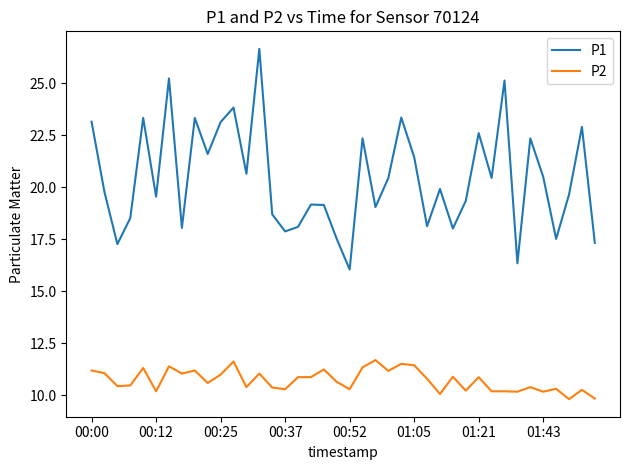

Which series has the largest range (max minus min)?

P1